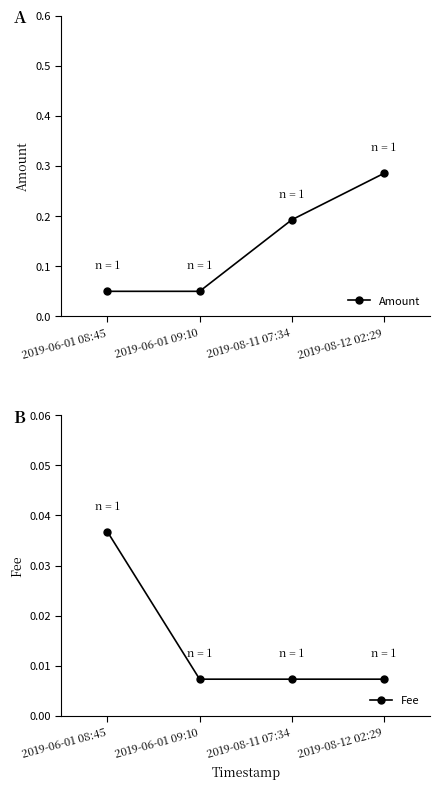

How many Fee values are between 0 and 1?

4